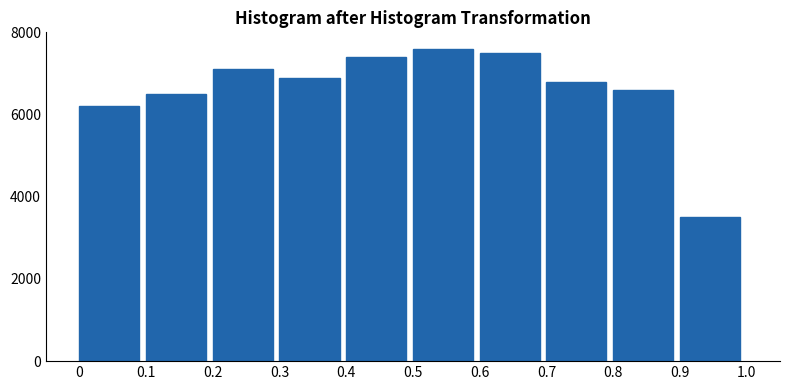

Reading left to right, extract all data points from this chart.

6200	6500	7100	6900	7400	7600	7500	6800	6600	3500